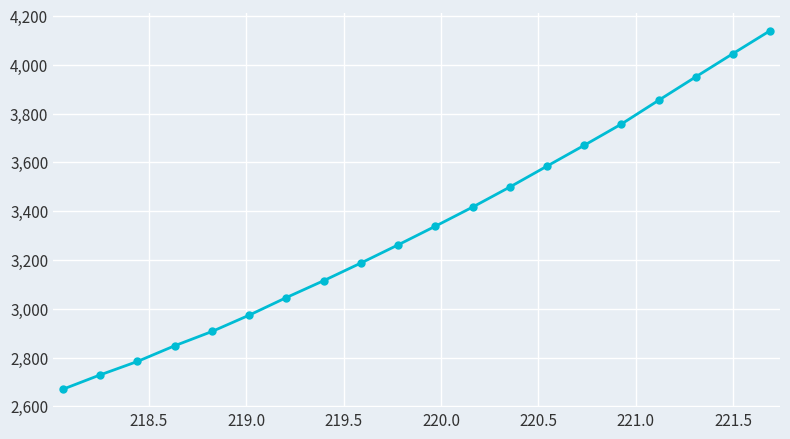

What is the sum of all values?

66775.9